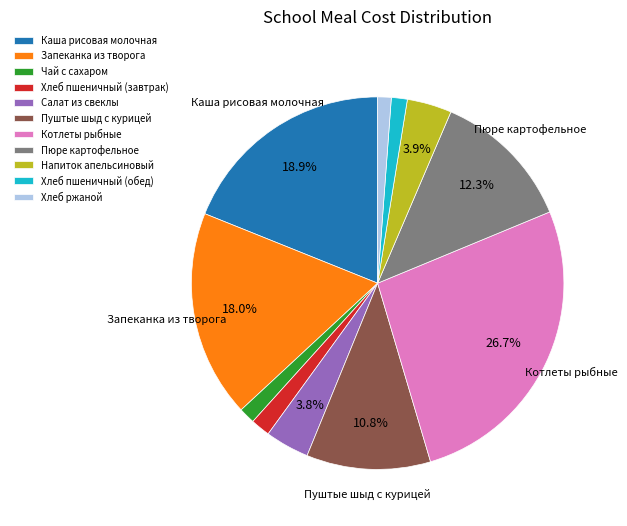

Which slice is the largest?

Котлеты рыбные